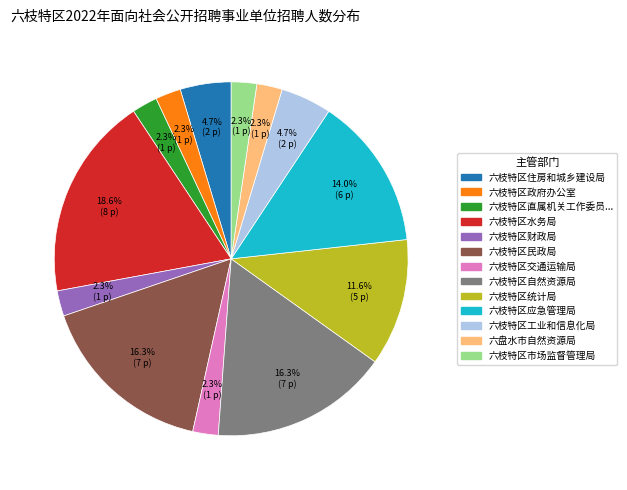

Does any single category account for the majority?

No